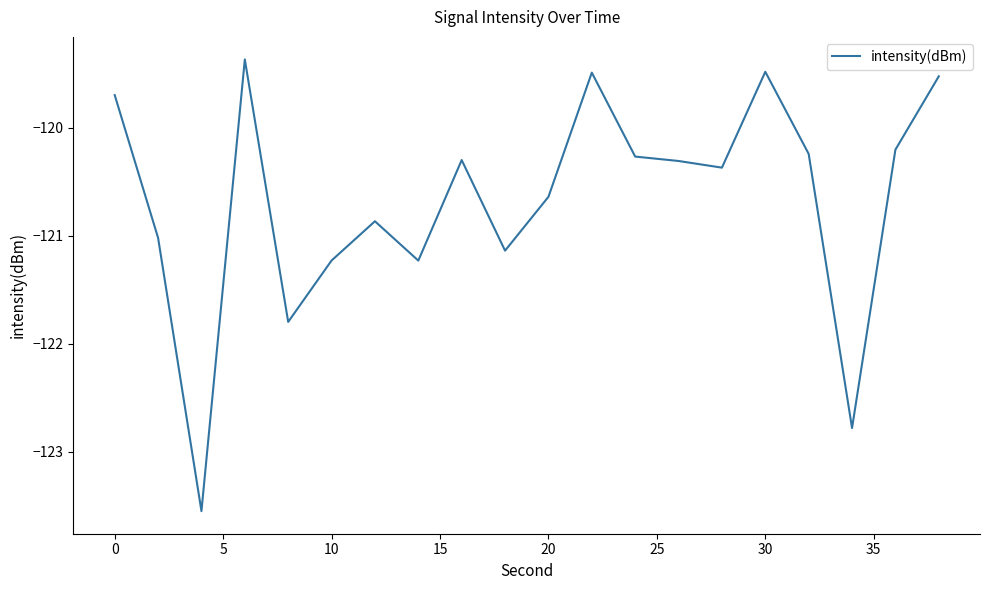

What is the sum of all values?

-2413.5